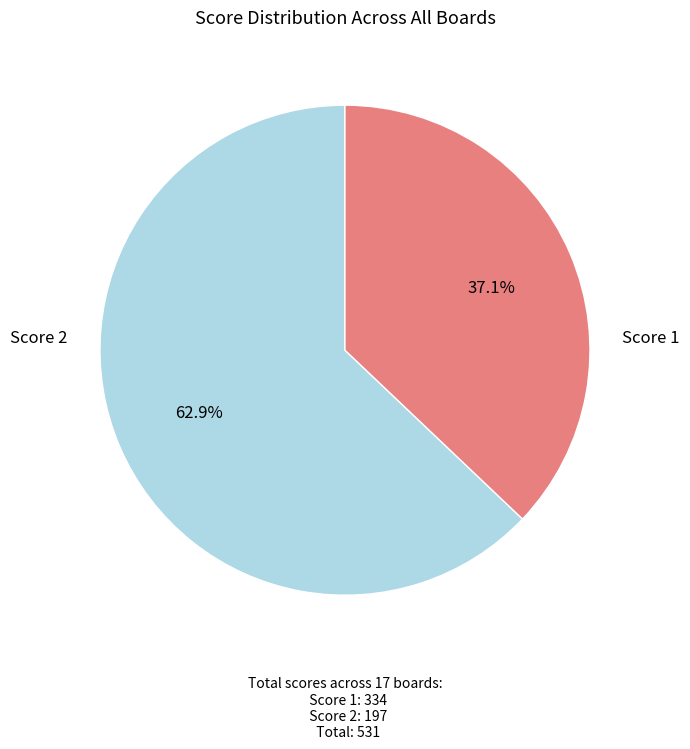

Does any single category account for the majority?

Yes